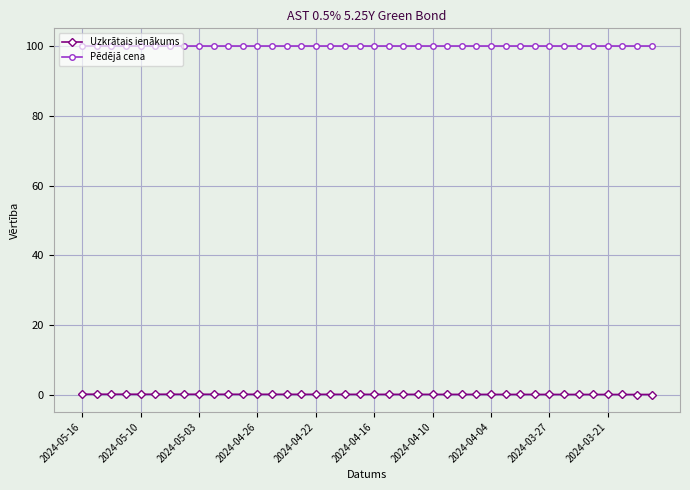

Rank the series by their average value, from highest to lowest.

Pēdējā cena, Uzkrātais ienākums